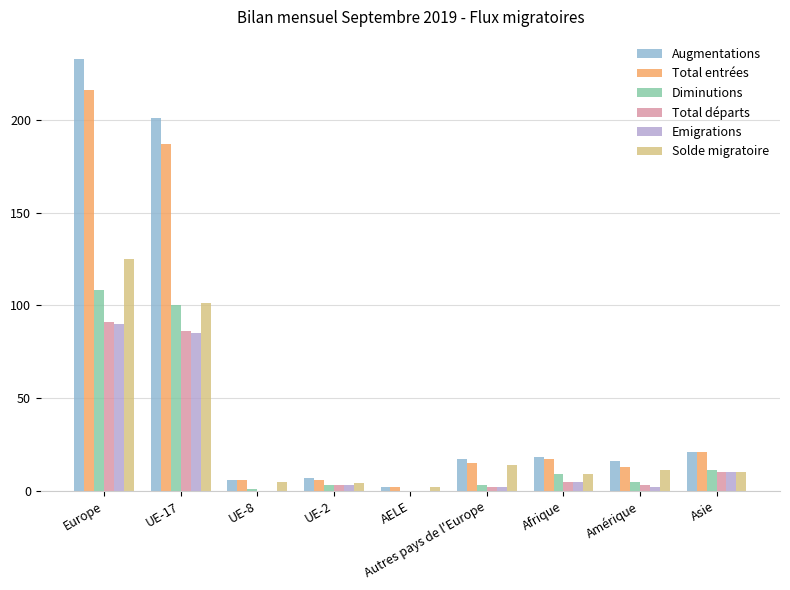

What is the sum of all Augmentations values?

521